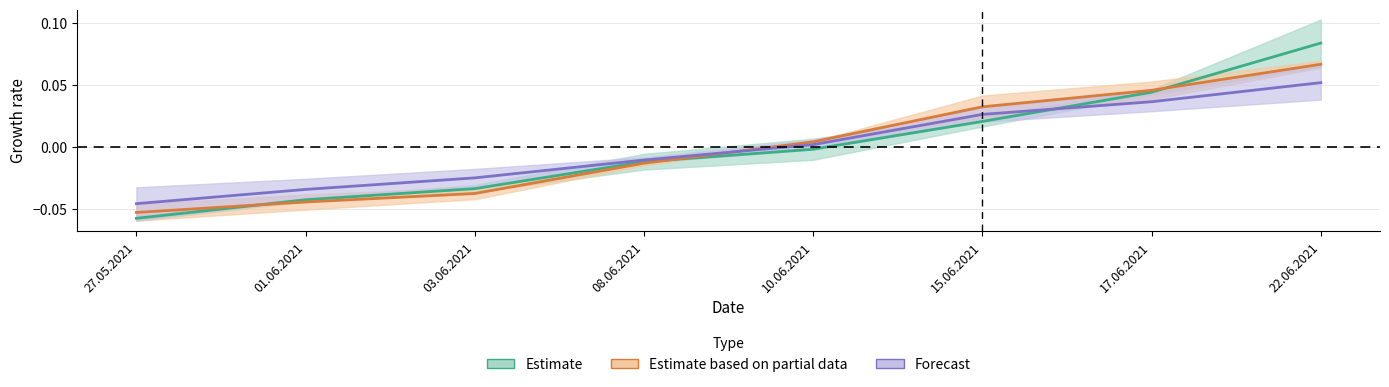

The value of 1100 at 22.06.2021 is 0.1. True or false?

False